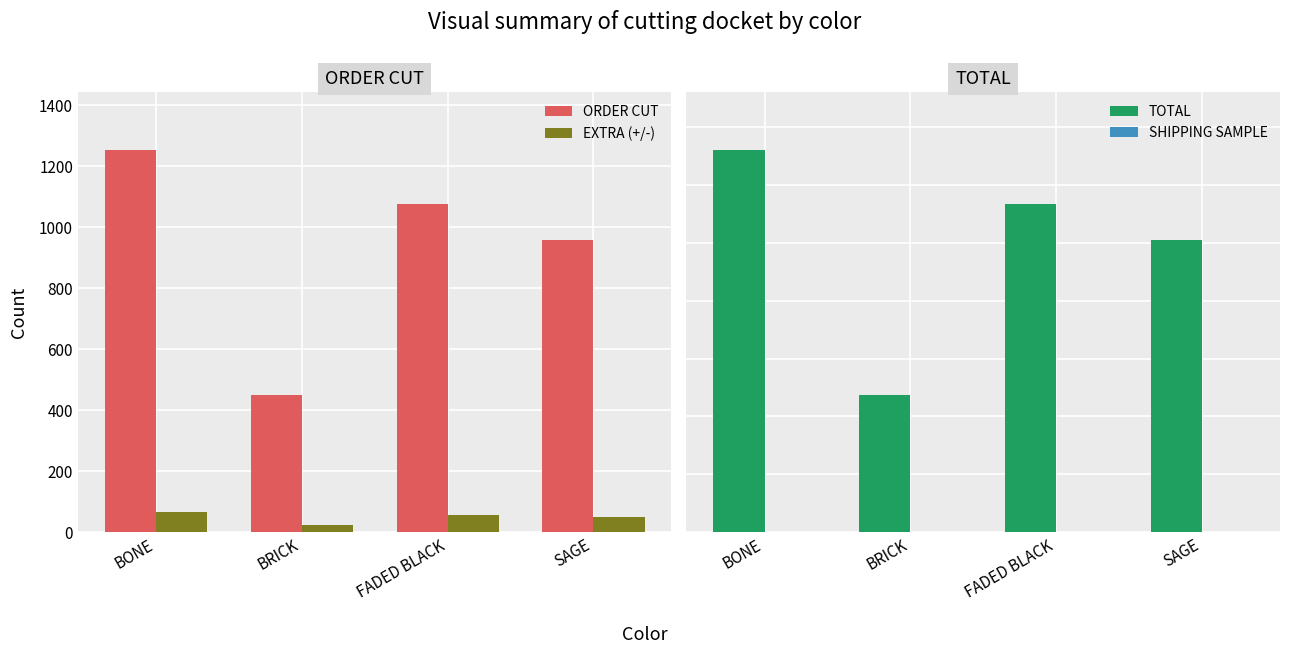

Count the number of data series in this chart.

4